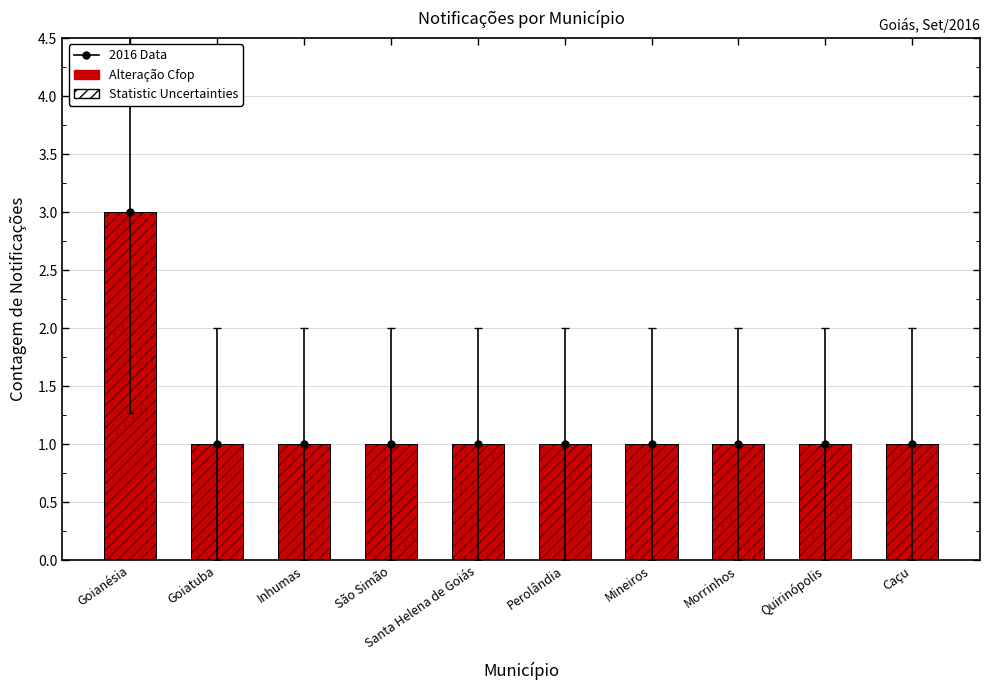

What is the sum of the Alteração Cfop (Red) values at Goiatuba and Inhumas?

2